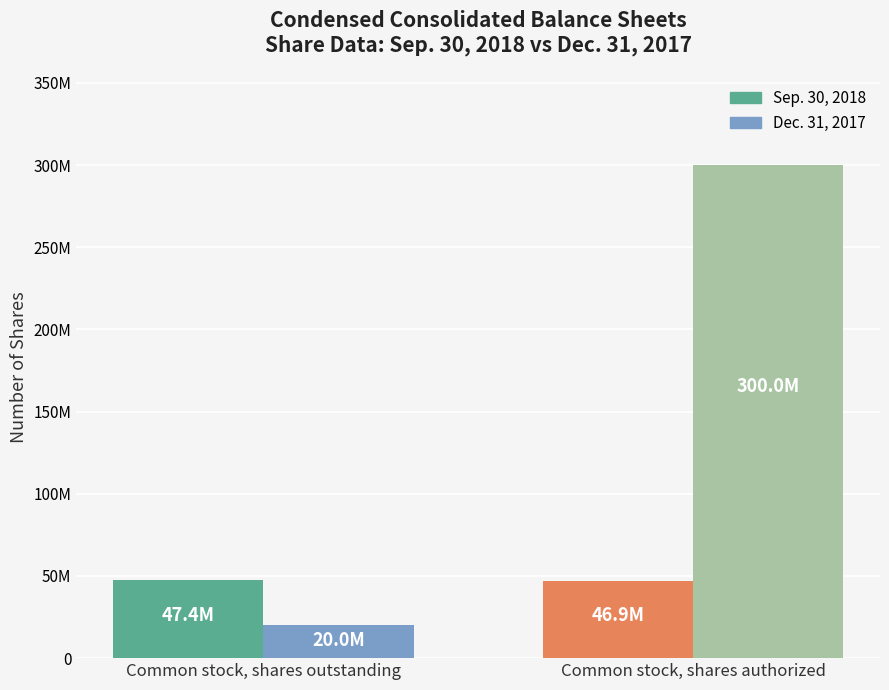

Reading left to right, list all the values displayed in this chart.

Sep. 30, 2018: Common stock, shares outstanding=47426996	Common stock, shares authorized=46920076
Dec. 31, 2017: Common stock, shares outstanding=20000000	Common stock, shares authorized=300000000